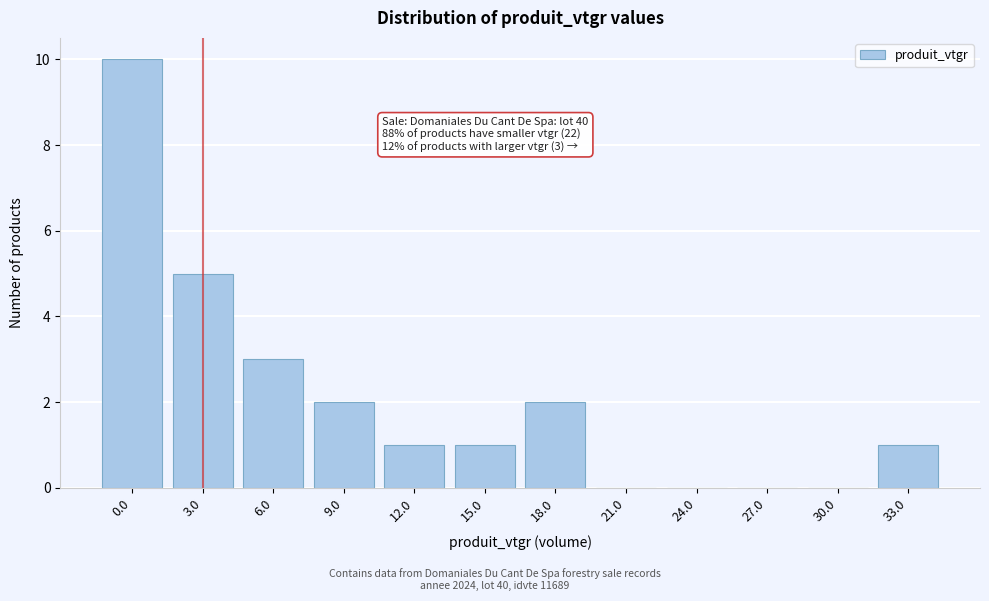

Reading left to right, transcribe all the data shown in this chart.

0.0=10	3.0=5	6.0=3	9.0=2	12.0=1	15.0=1	18.0=2	21.0=0	24.0=0	27.0=0	30.0=0	33.0=1